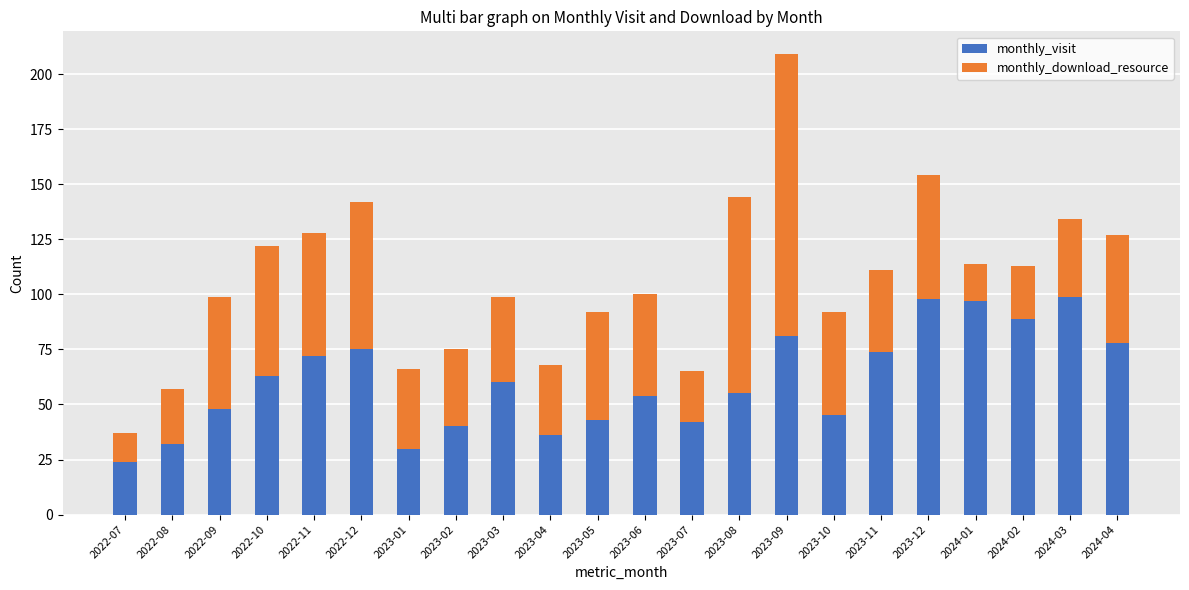

What is the lowest value of the monthly_visit series?

24